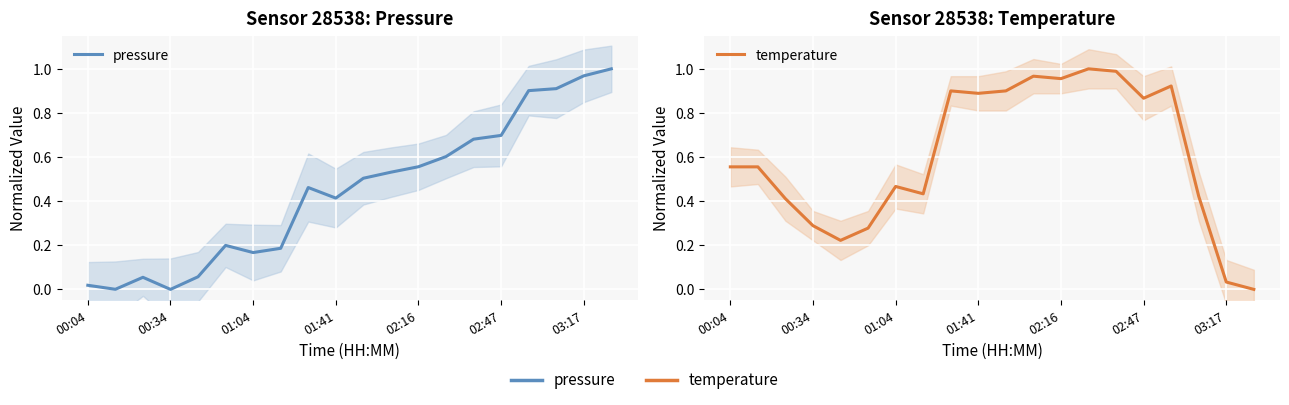

Which series has the largest range (max minus min)?

pressure